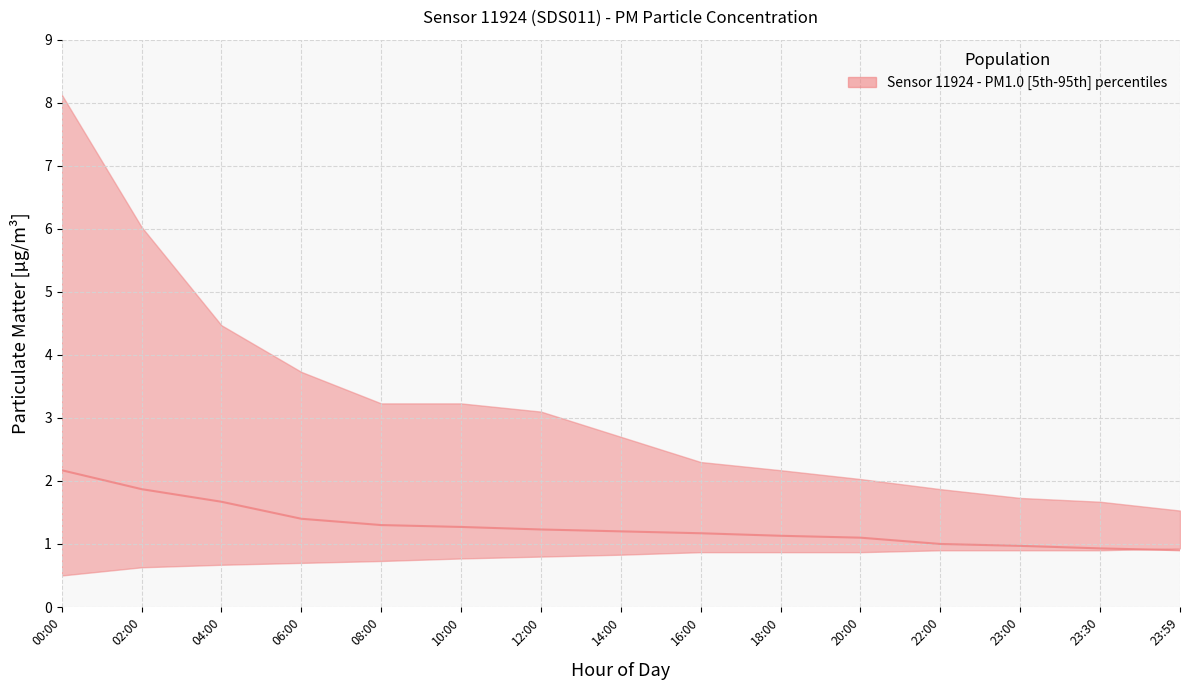

True or false: the data has more than 0 interior local peaks.

False